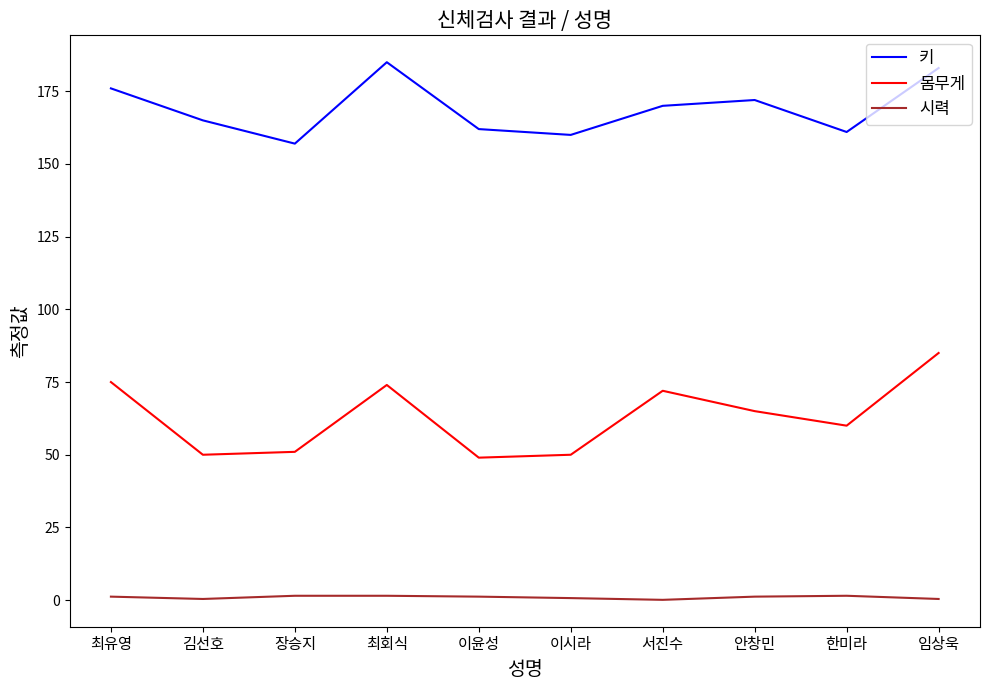

Is it true that 몸무게 equals 50.0 at 이시라?

True